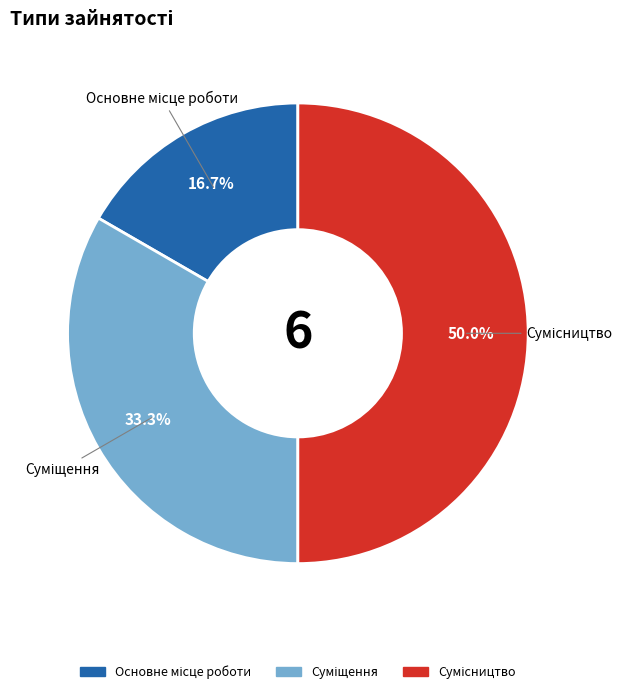

Does Сумісництво account for over 50% of the chart?

No